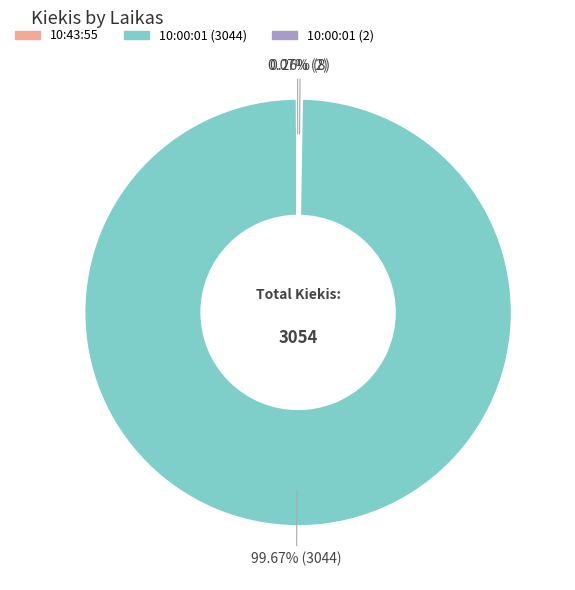

Which slice is the largest?

10:00:01 (3044)